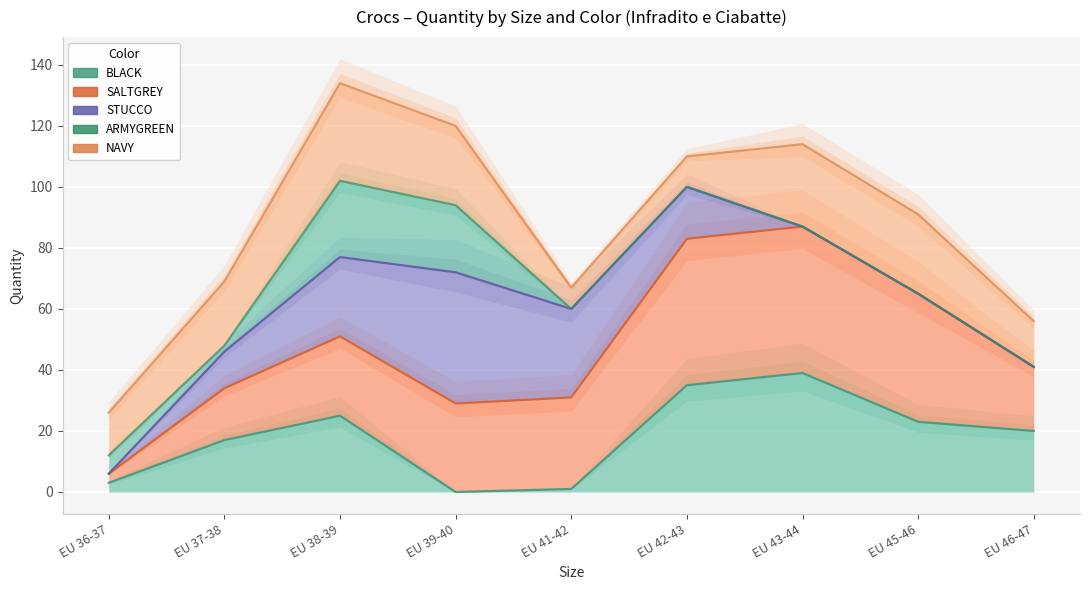

Which category has the lowest value in the STUCCO series?

EU 36-37